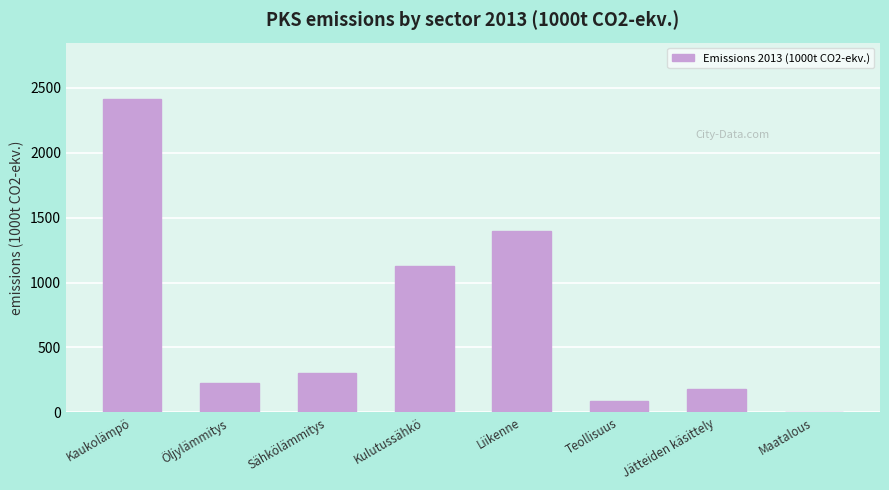

Reading left to right, list all the values displayed in this chart.

Kaukolämpö=2413.2	Öljylämmitys=223.7	Sähkölämmitys=304.6	Kulutussähkö=1128.8	Liikenne=1397.1	Teollisuus=85.0	Jätteiden käsittely=177.9	Maatalous=5.3